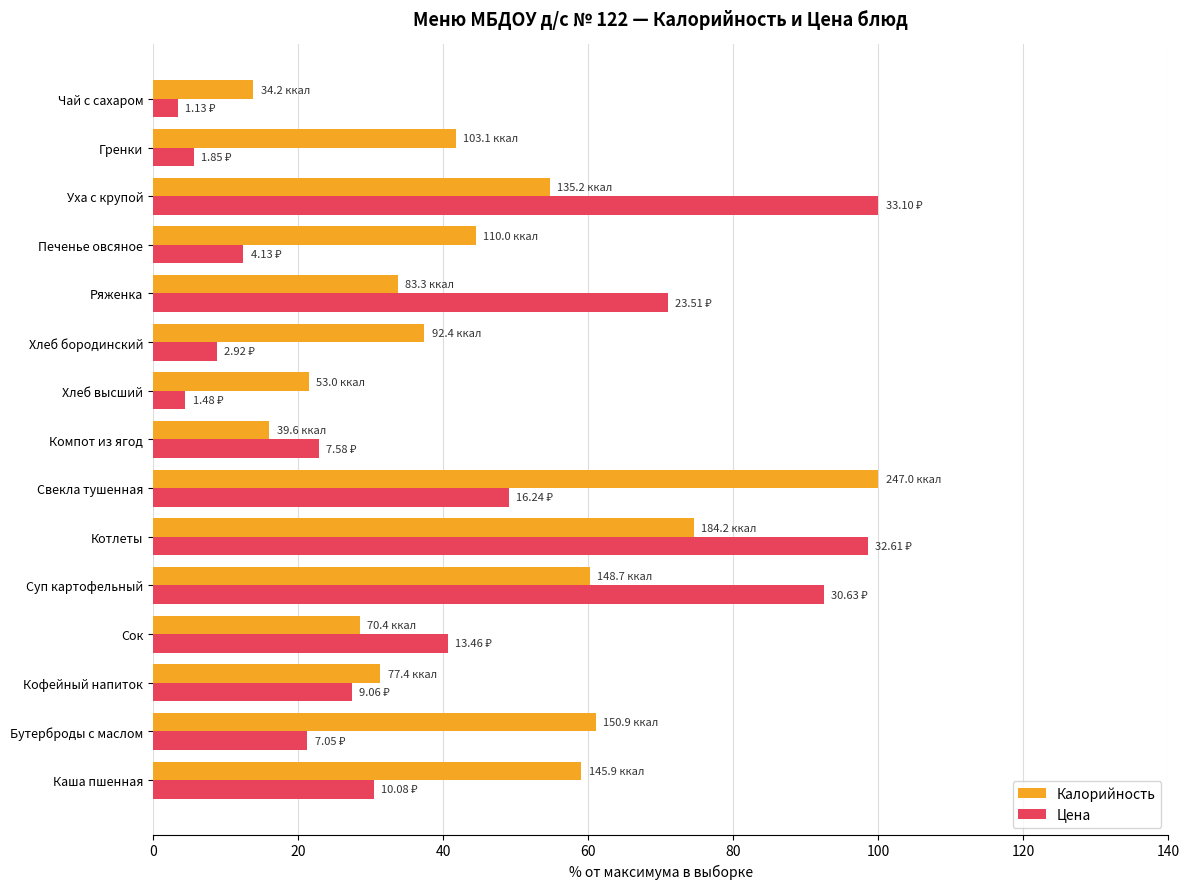

How many data points in Калорийность are less than 41?

7